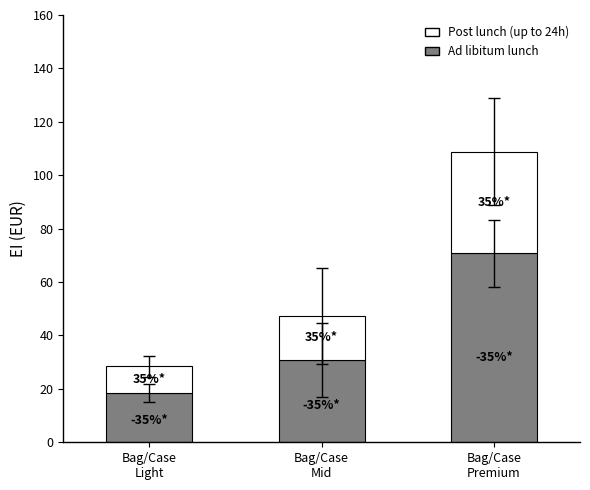

How many bars are there in total?

3